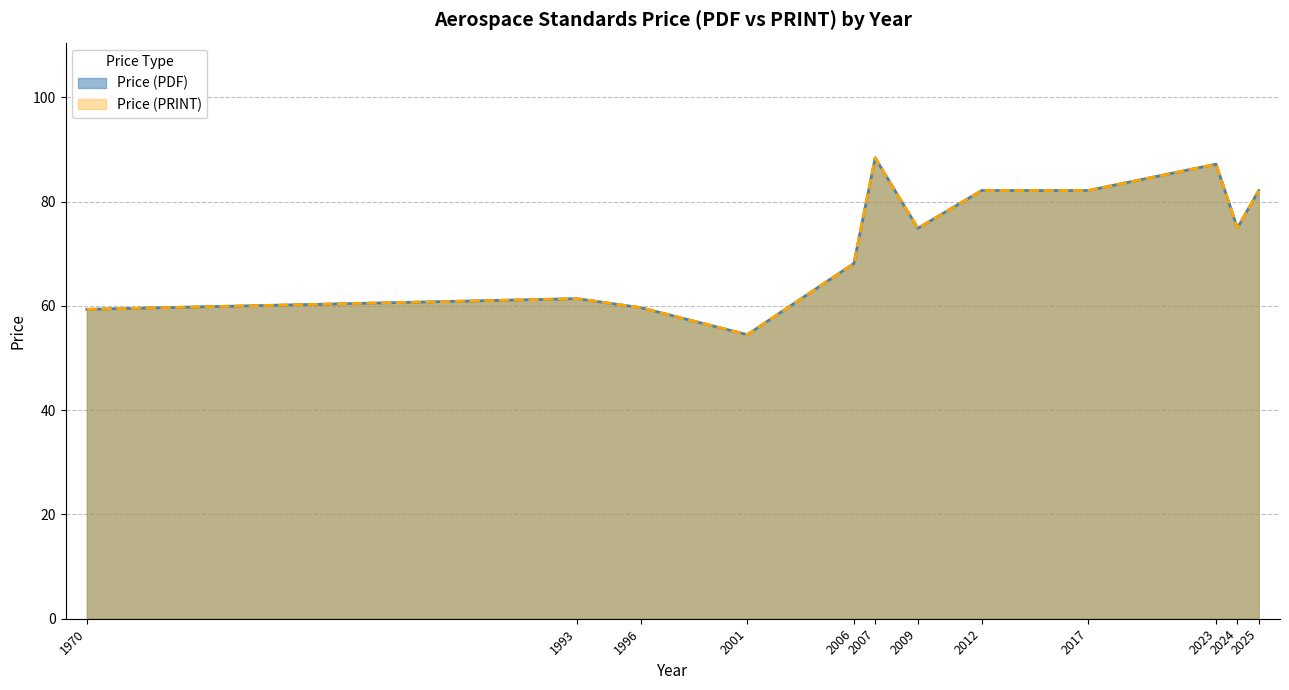

Does the chart have visible grid lines?

Yes